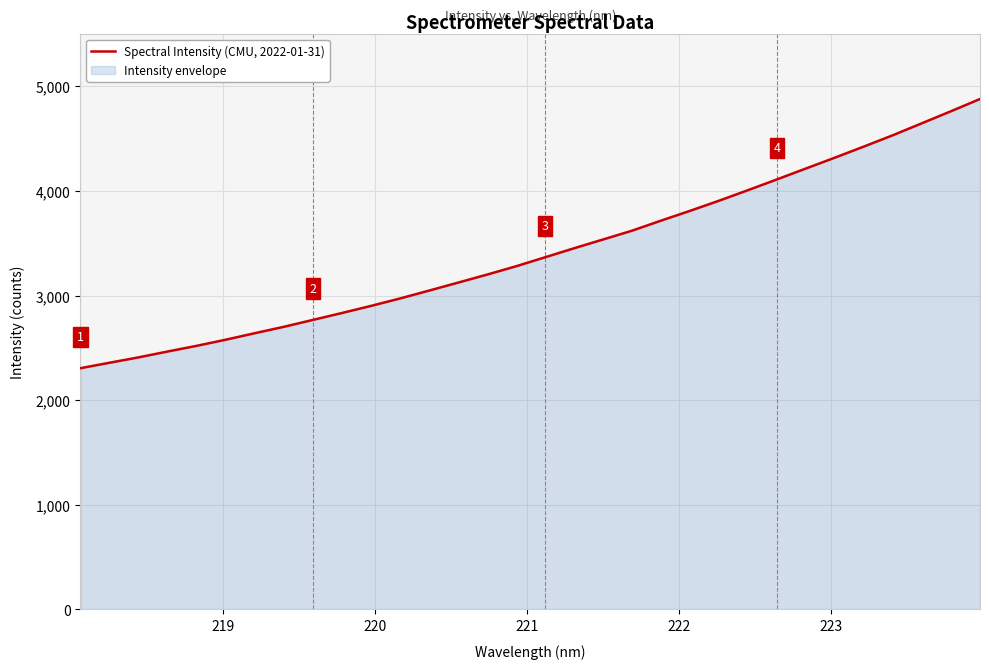

What is the difference between the maximum and minimum values?

2573.2